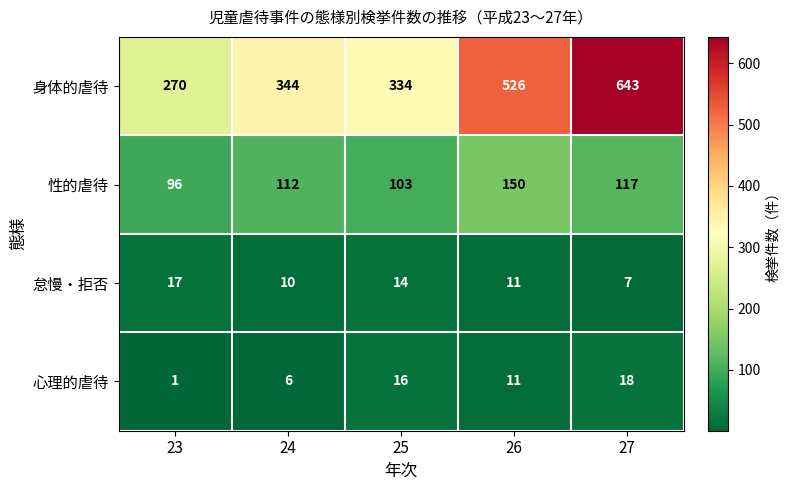

At 27, list the series in order from smallest to largest.

怠慢・拒否, 心理的虐待, 性的虐待, 身体的虐待